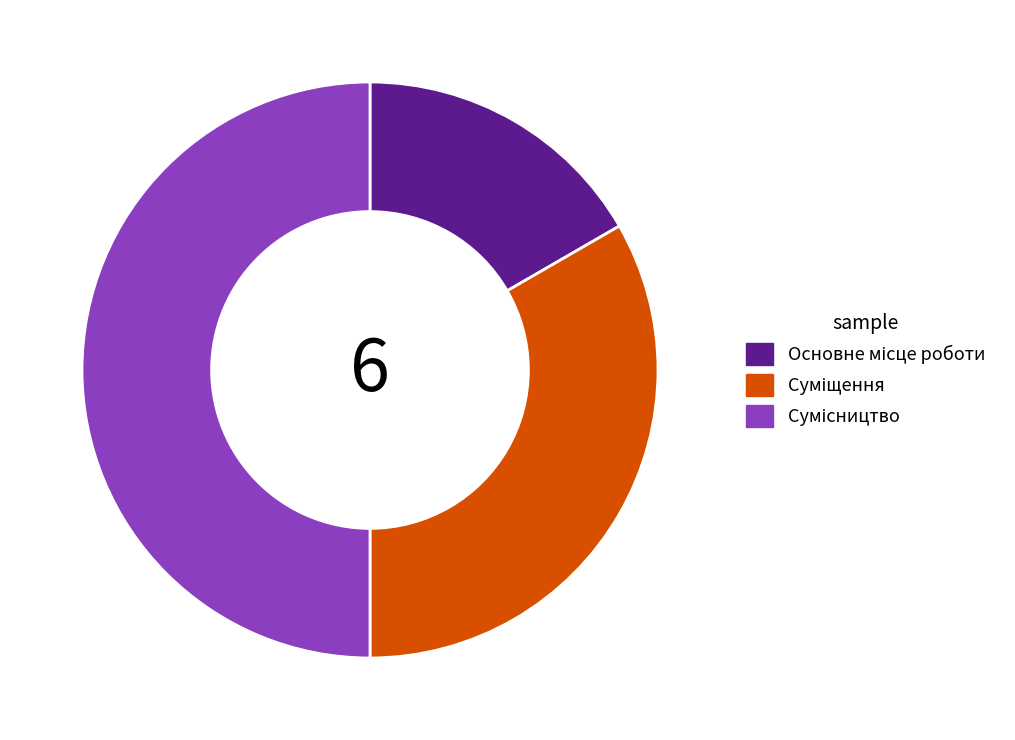

How many slices are in this pie chart?

3